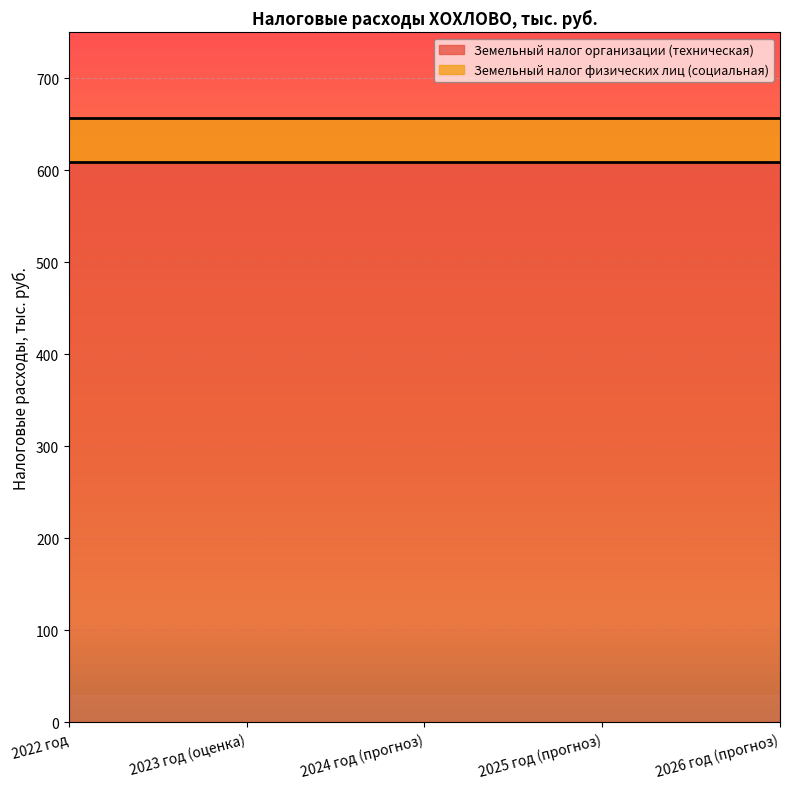

What is the difference between the highest and lowest values at 2026 год (прогноз)?

561